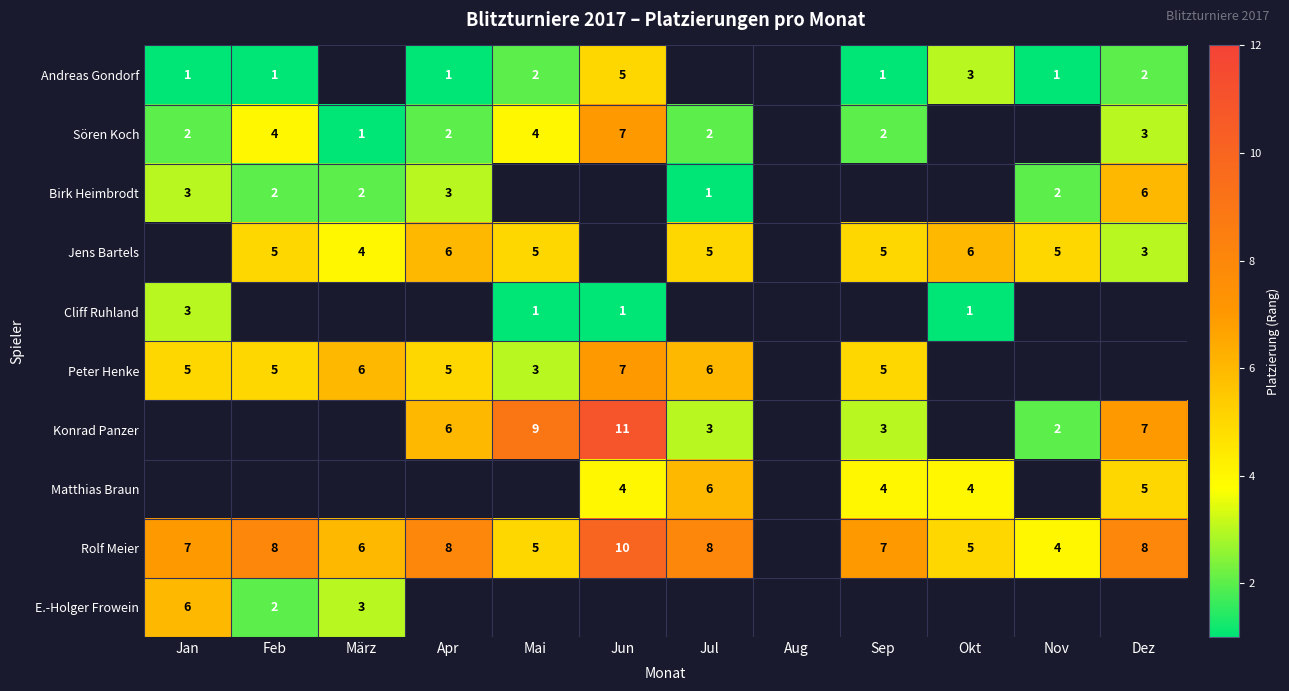

The Birk Heimbrodt series shows 3 at Nov. True or false?

False